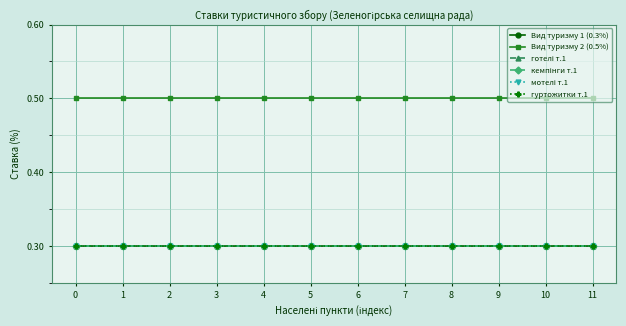

True or false: гуртожитки т.1 and Вид туризму 2 (0.5%) cross at least once.

False